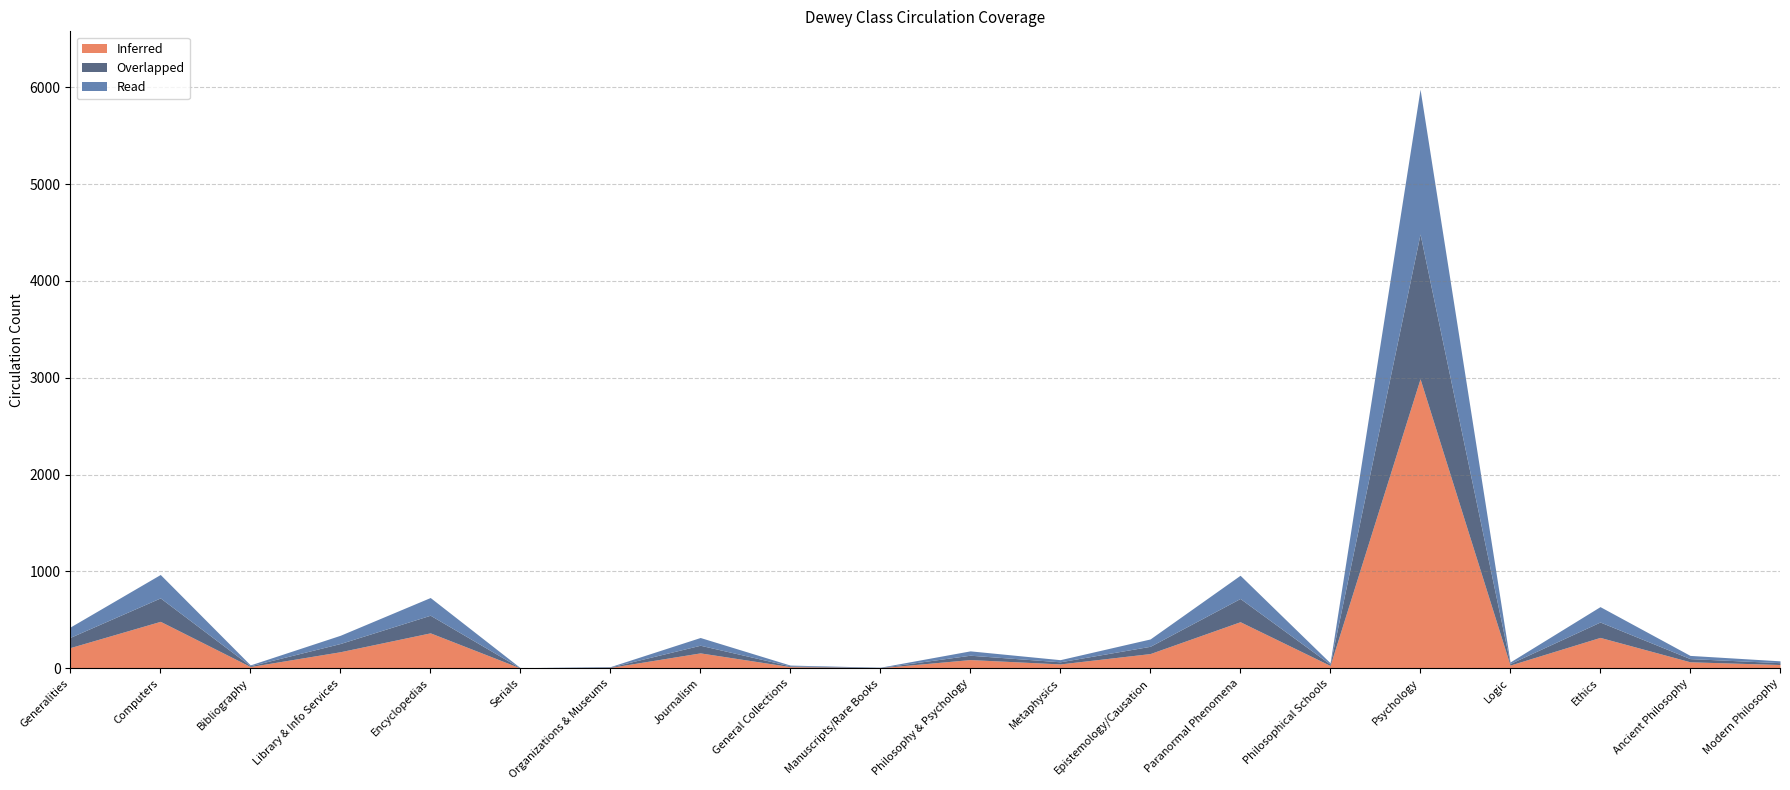

What is the difference between the second highest and second lowest values in the Inferred series?

479